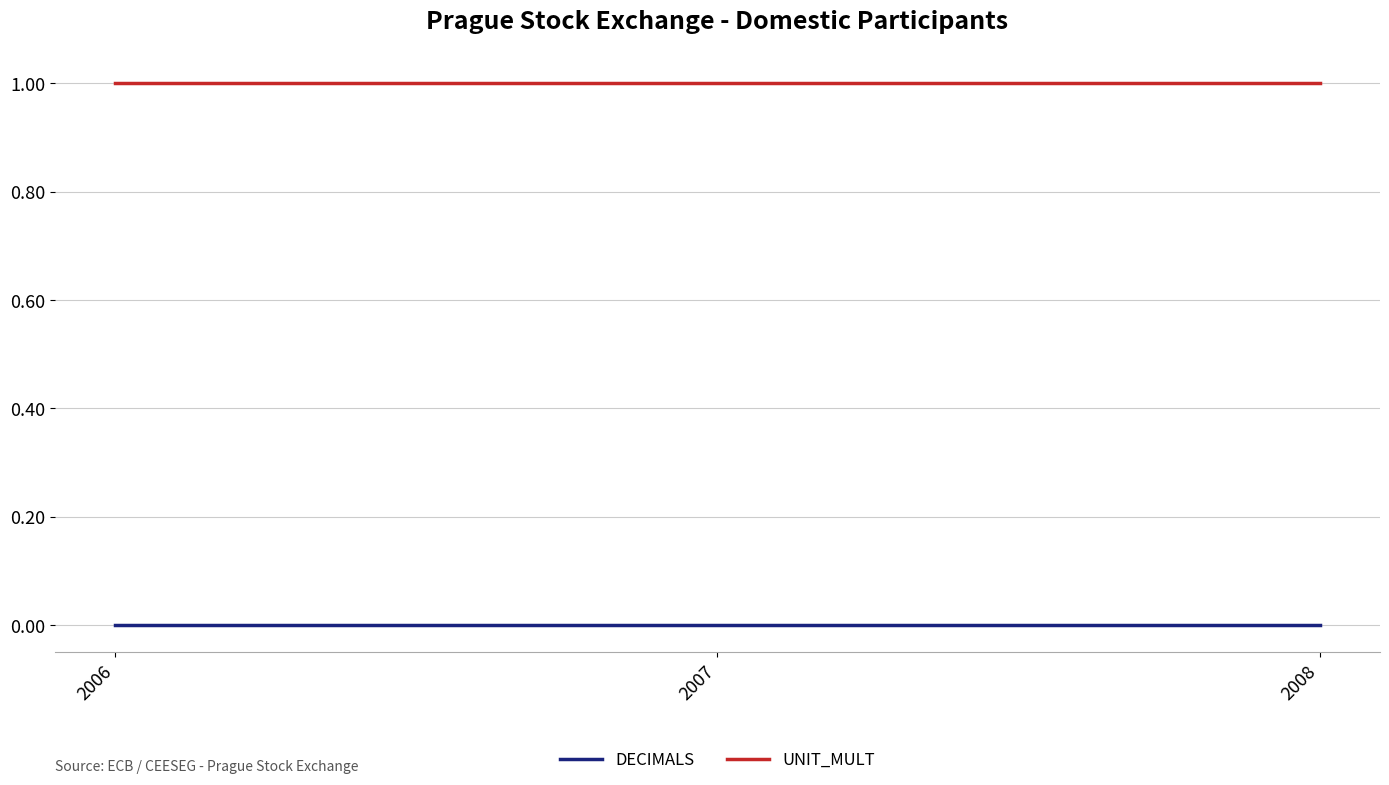

True or false: DECIMALS has a value of 0 at 2006.

True